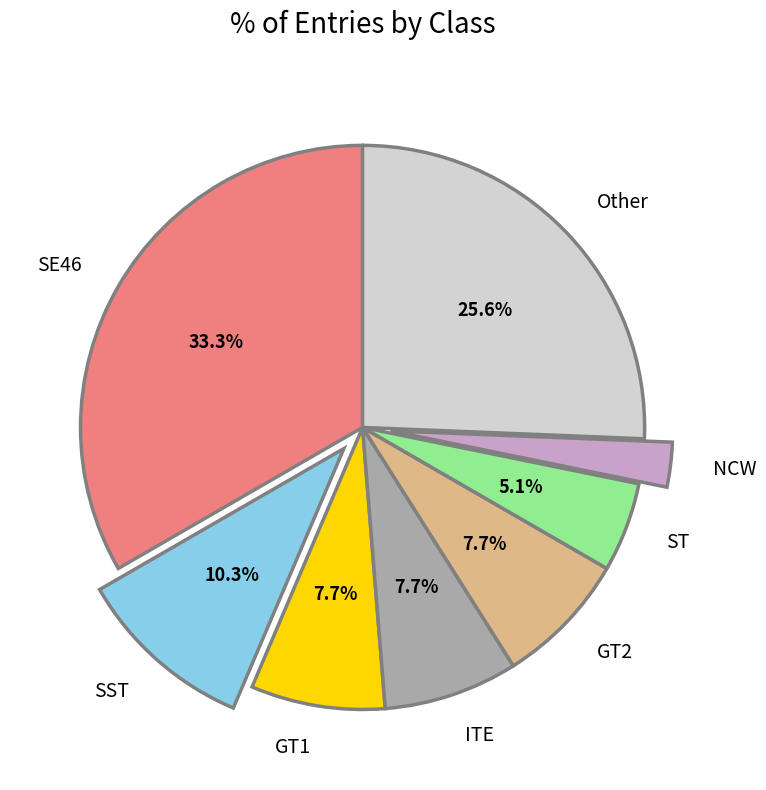

What is the ratio of the value at ST to the value at GT2?

0.7